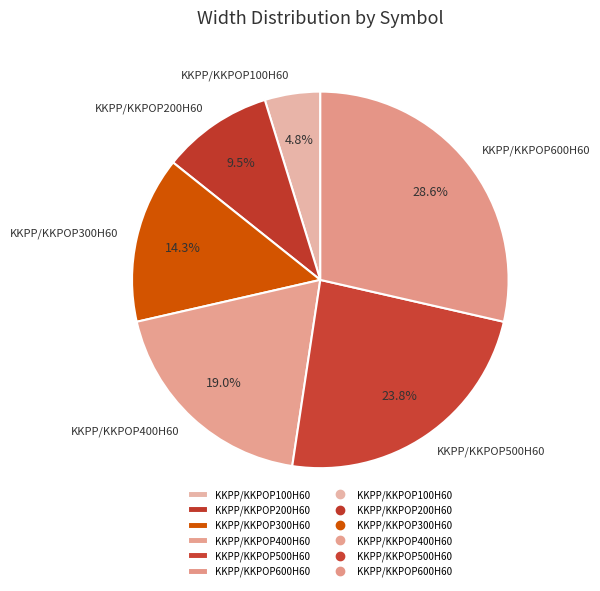

True or false: KKPP/KKPOP400H60 accounts for 19% of the total.

True